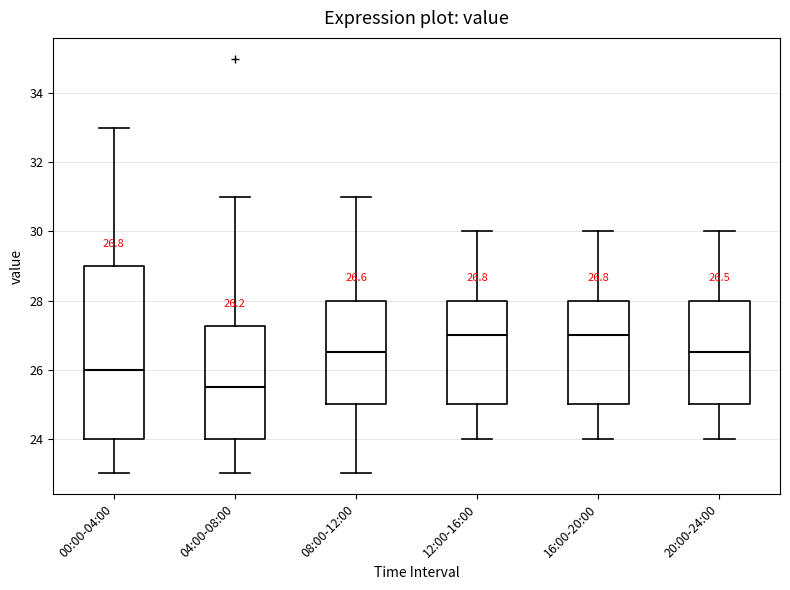

Comparing the boxes themselves (not the whiskers), which one is the tallest?

00:00-04:00